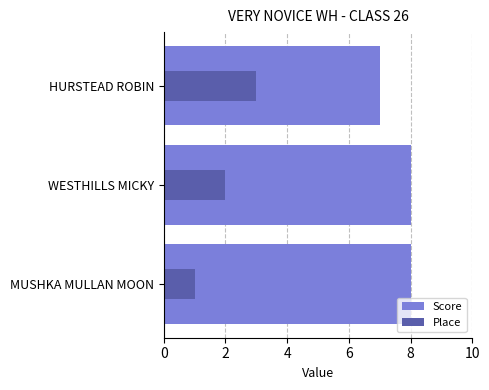

Reading right to left, extract all data points from this chart.

Score: 7	8	8
Place: 3	2	1